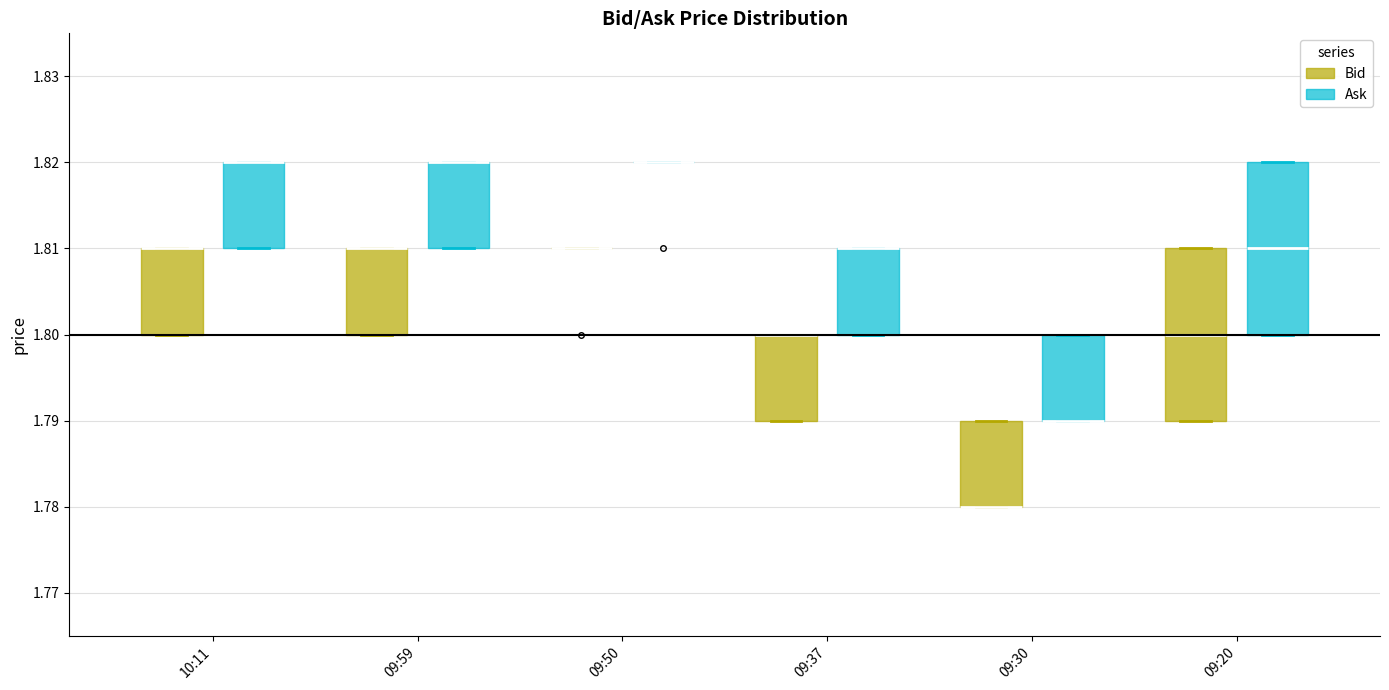

Where is the upper edge of the box for 10:11 (Bid) on the y-axis? The values are not printed on the chart, so give them approximately, as read against the axis.

1.81